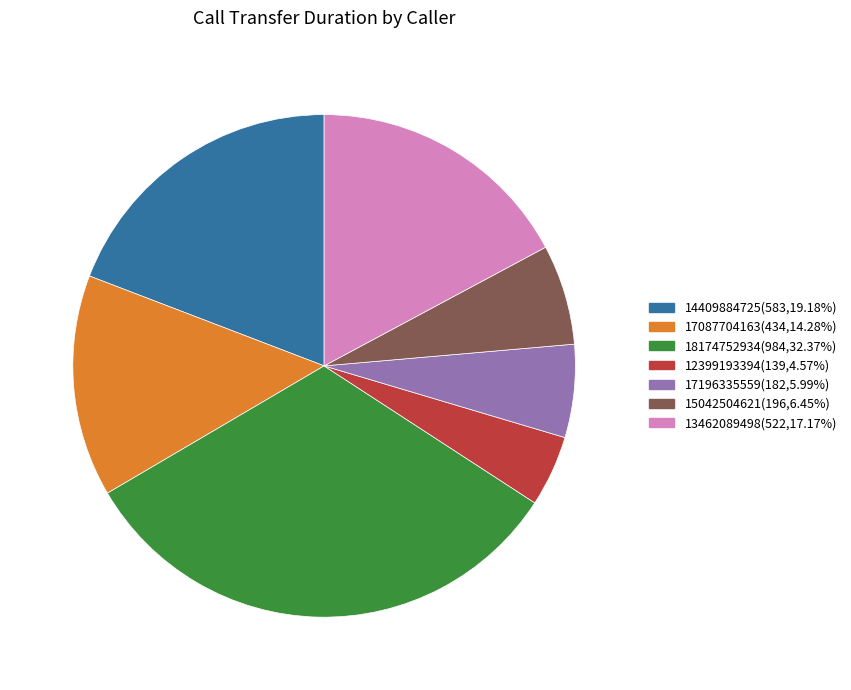

Between 12399193394 and 18174752934, which is larger?

18174752934